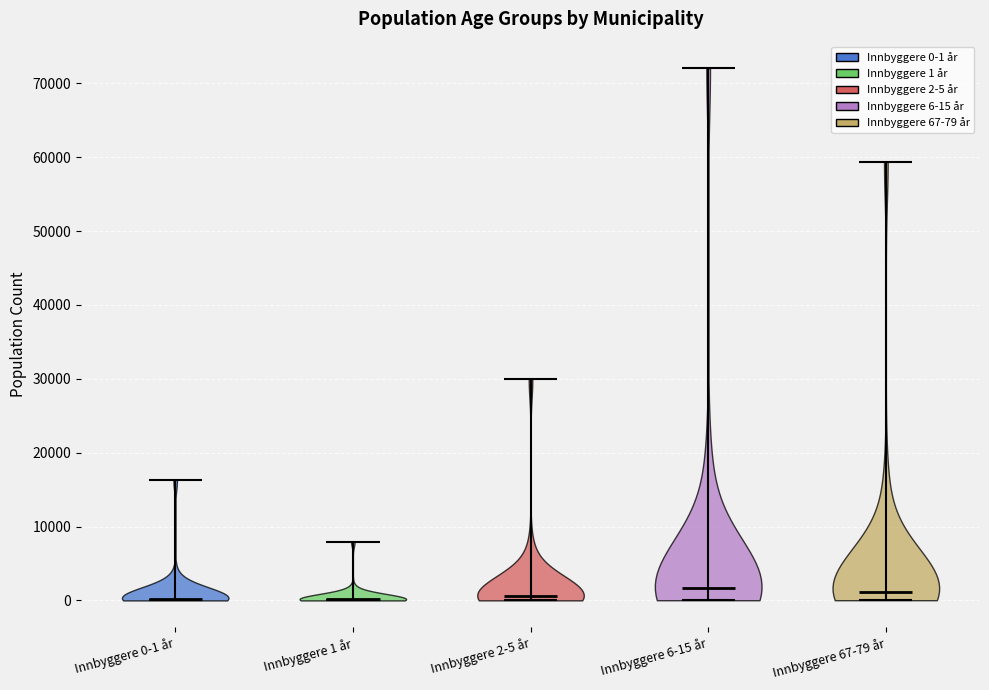

What is the highest point the violin for Innbyggere 0-1 år reaches on the y-axis? The values are not printed on the chart, so give them approximately, as read against the axis.

16000